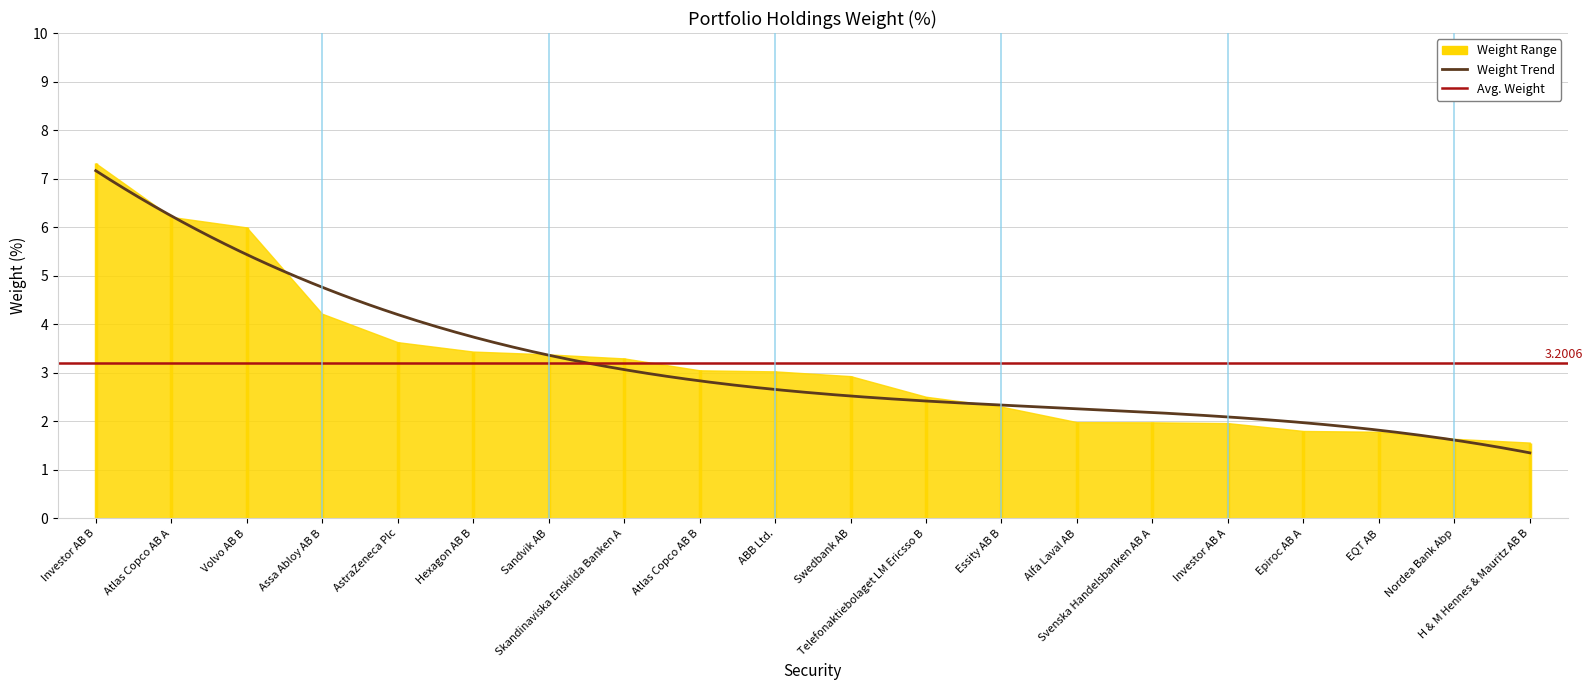

What is the label of the 4th point from the right?

Epiroc AB A